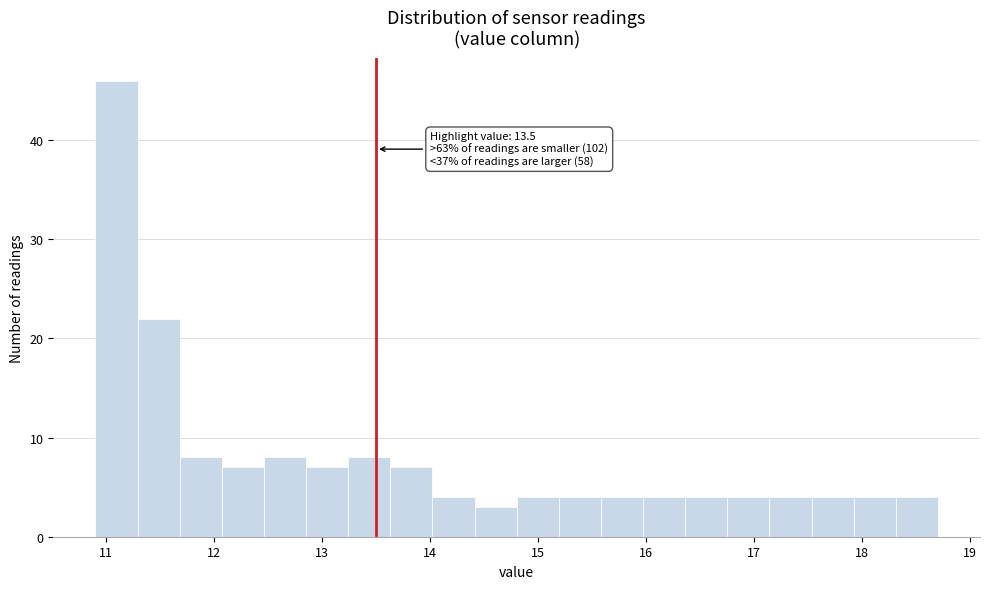

Around what value on the x-axis is the tallest bar? Give the approximate position of its centre, as read against the axis.

11.1